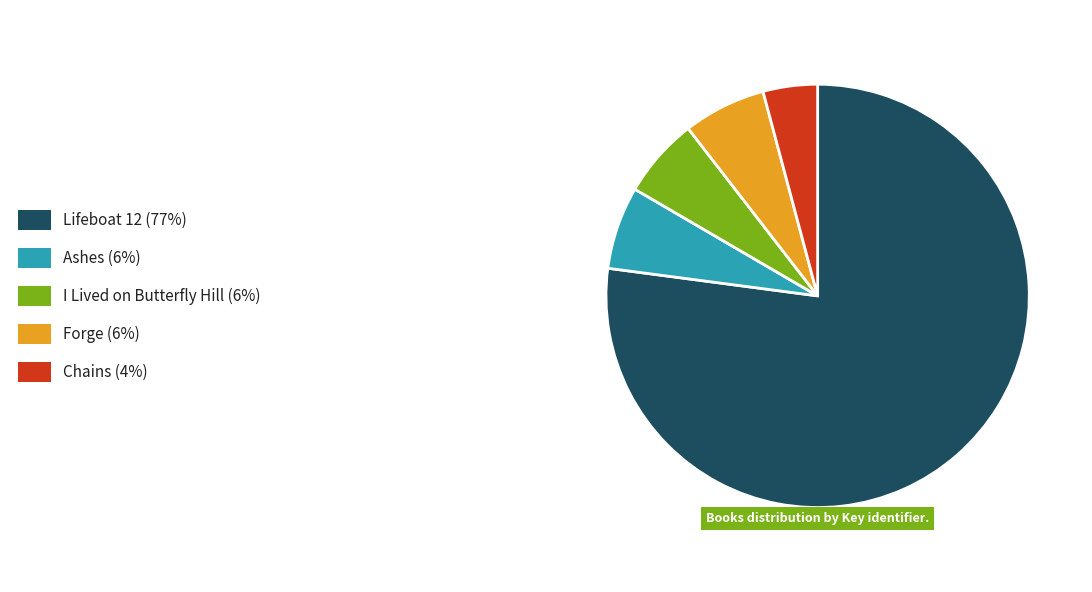

Does any single category account for the majority?

Yes